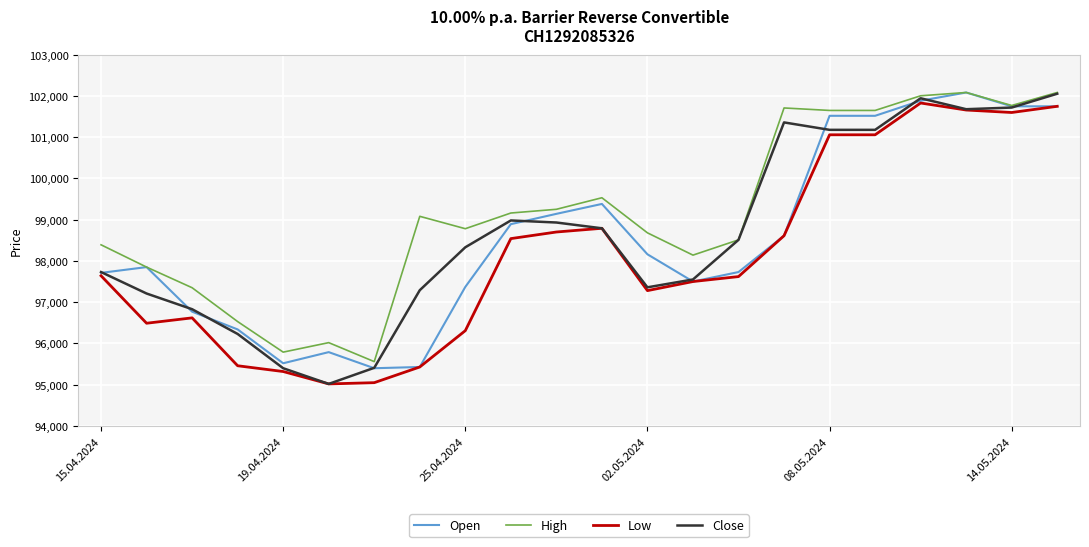

What is the maximum value for Close?

102050